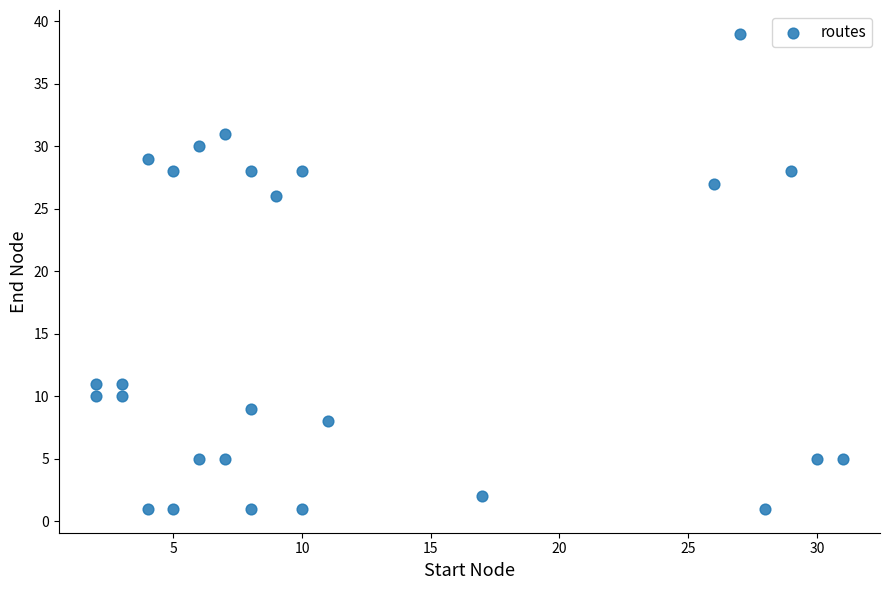

What is the range of Y values (max minus min)?

38